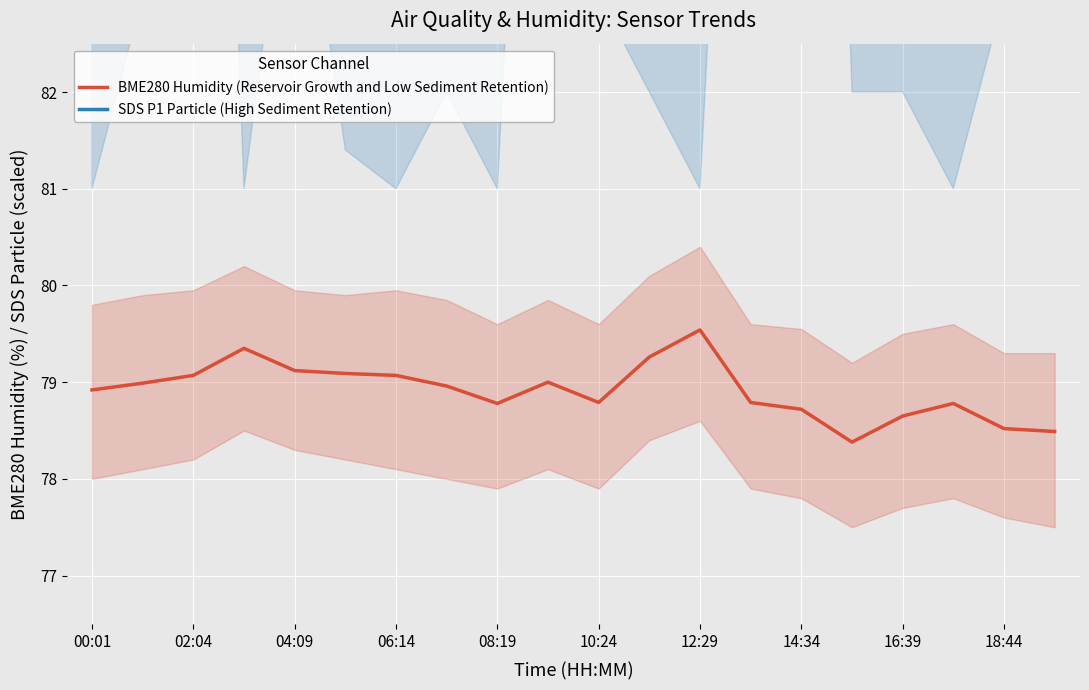

Which category has the highest value in the BME280 Humidity (Reservoir Growth and Low Sediment Retention) series?

12:29